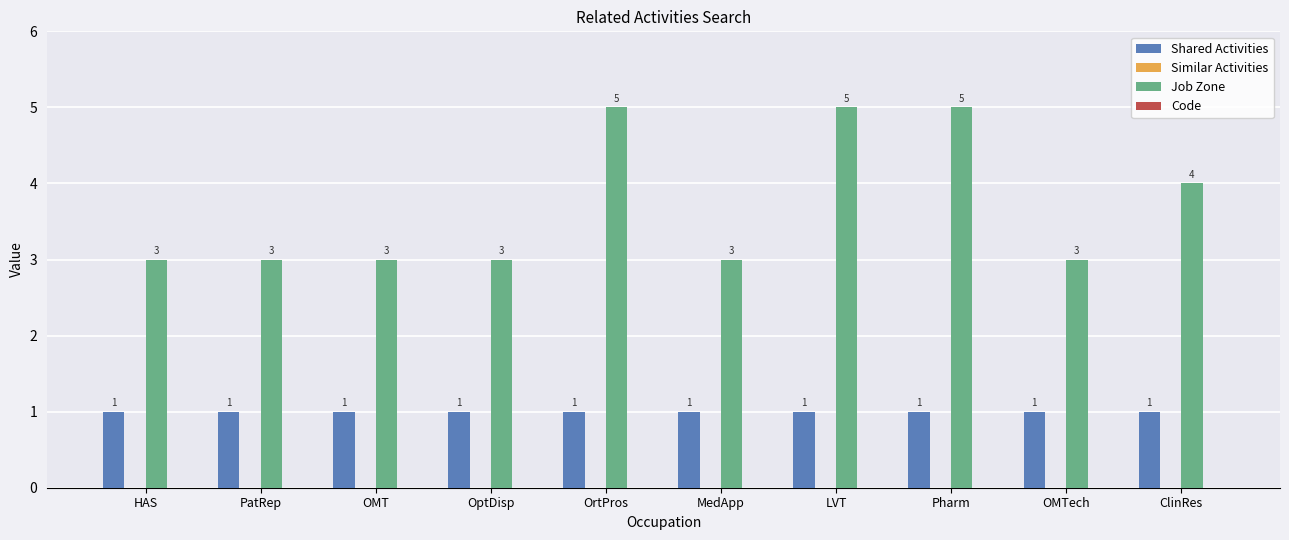

What is the sum of the Job Zone values at LVT and OrtPros?

10